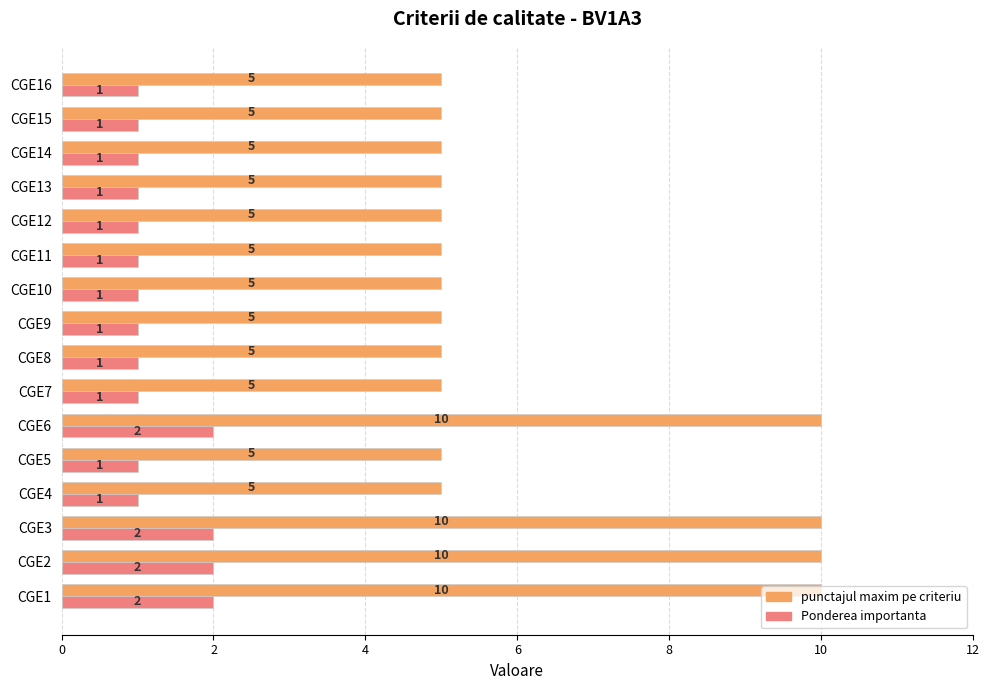

What are all the series names shown in the legend?

punctajul maxim pe criteriu, Ponderea importanta